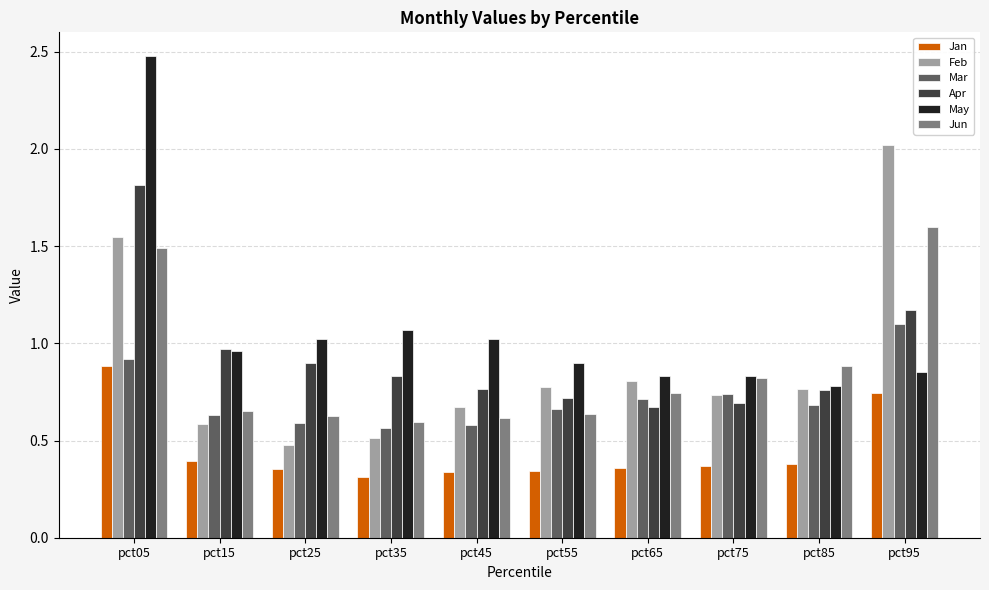

What is the total value across all series at pct55?

4.0